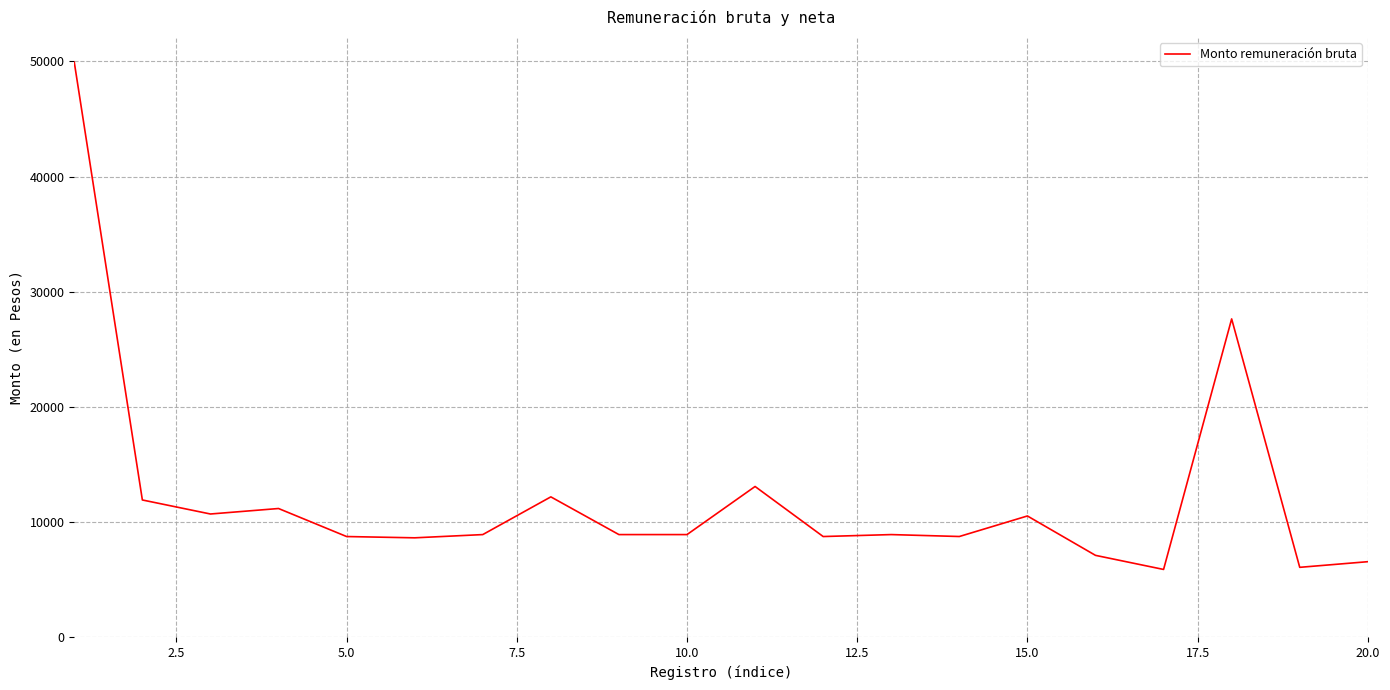

Count the number of data series in this chart.

1